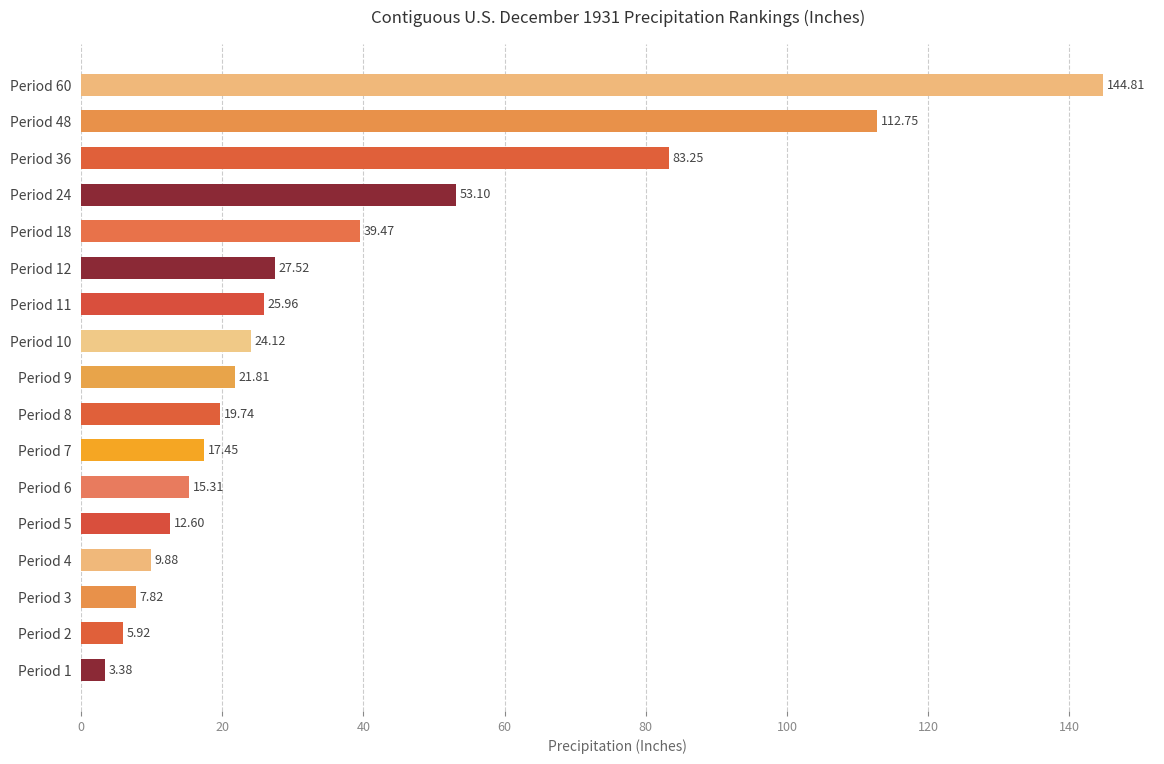

How many data points are less than 21?

8